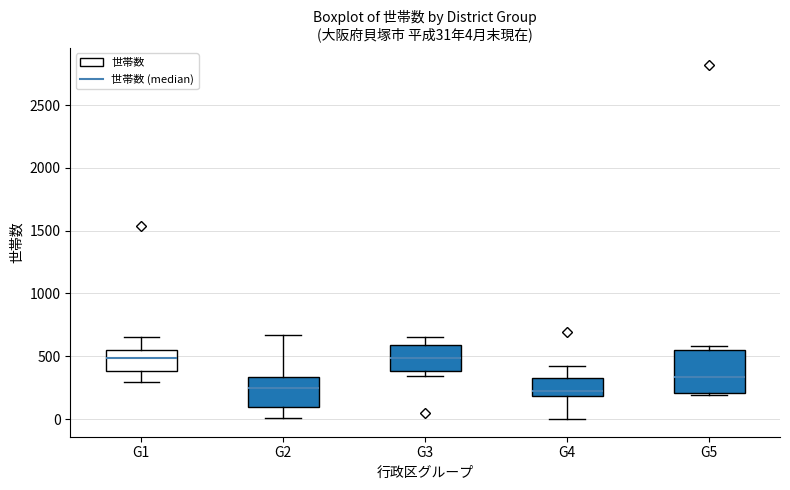

Which box is the tallest, from its lower edge to its upper edge?

G5